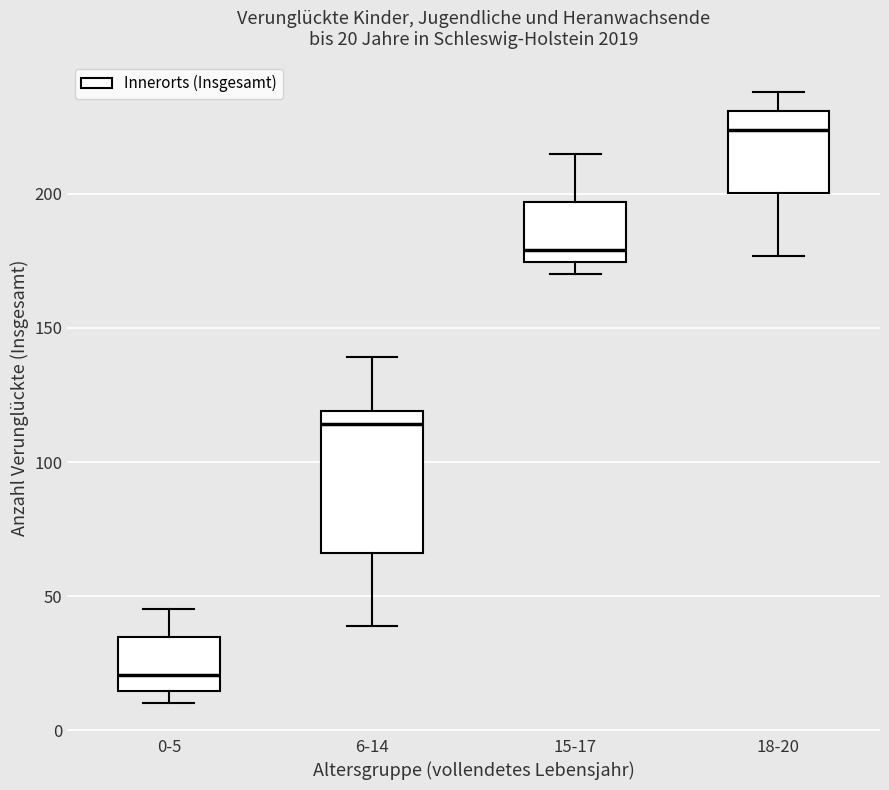

Which box is the tallest, from its lower edge to its upper edge?

6-14